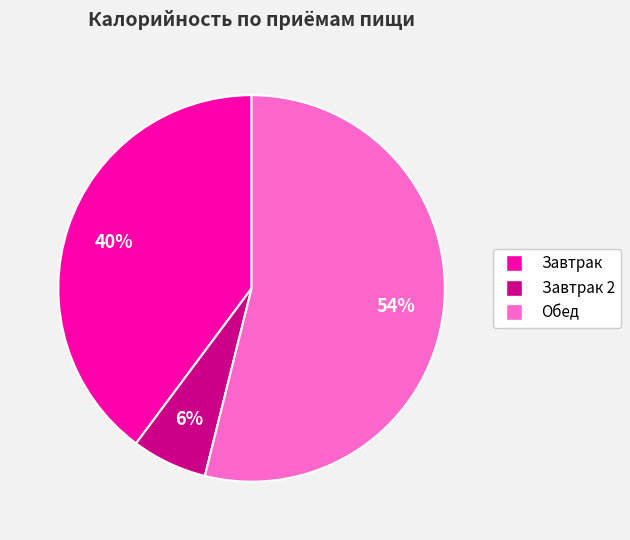

Count the number of slices in the pie.

3